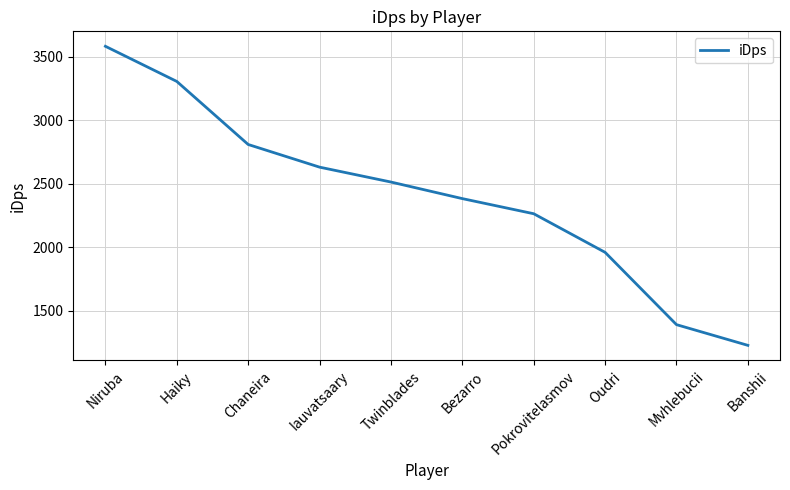

Does the chart have visible grid lines?

Yes